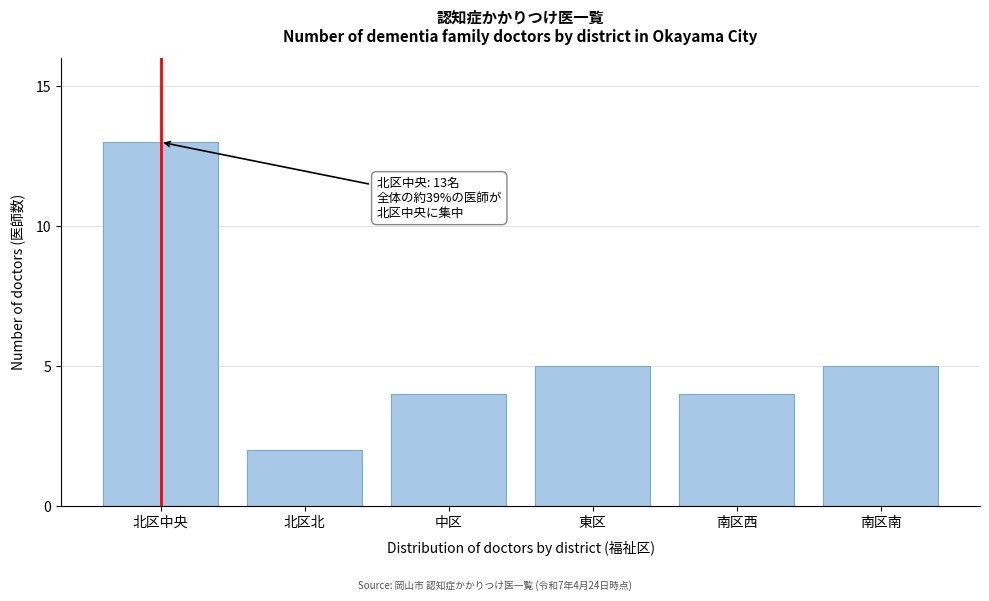

Reading left to right, list all the values displayed in this chart.

13	2	4	5	4	5